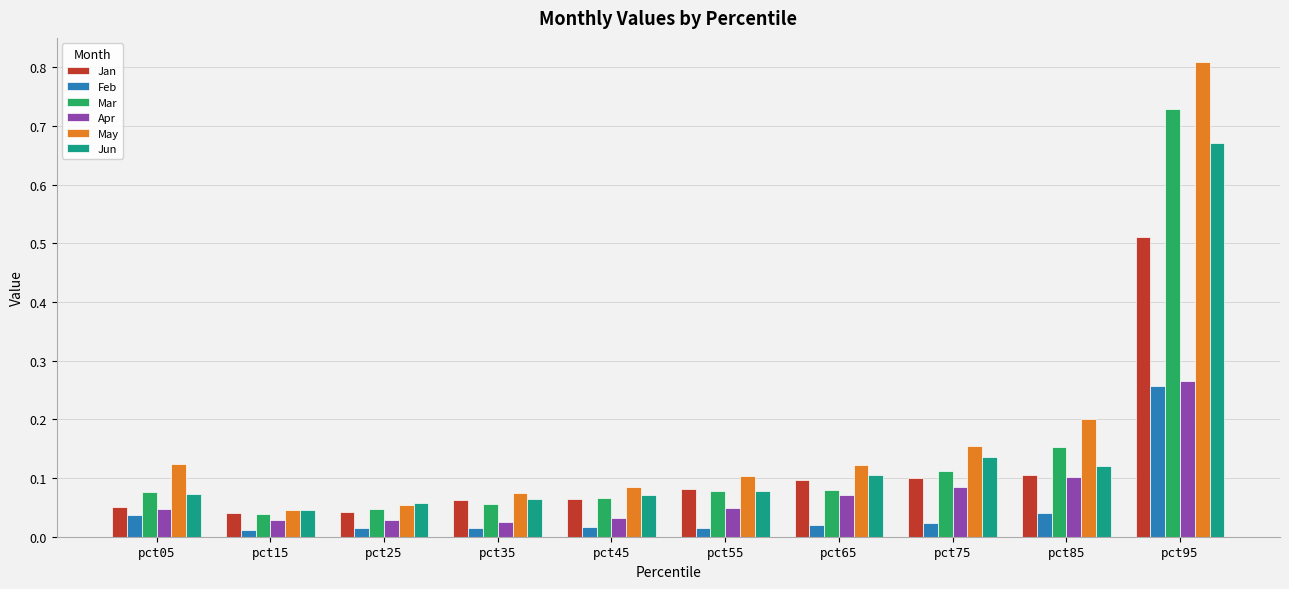

At which label does Jun reach its peak?

pct95